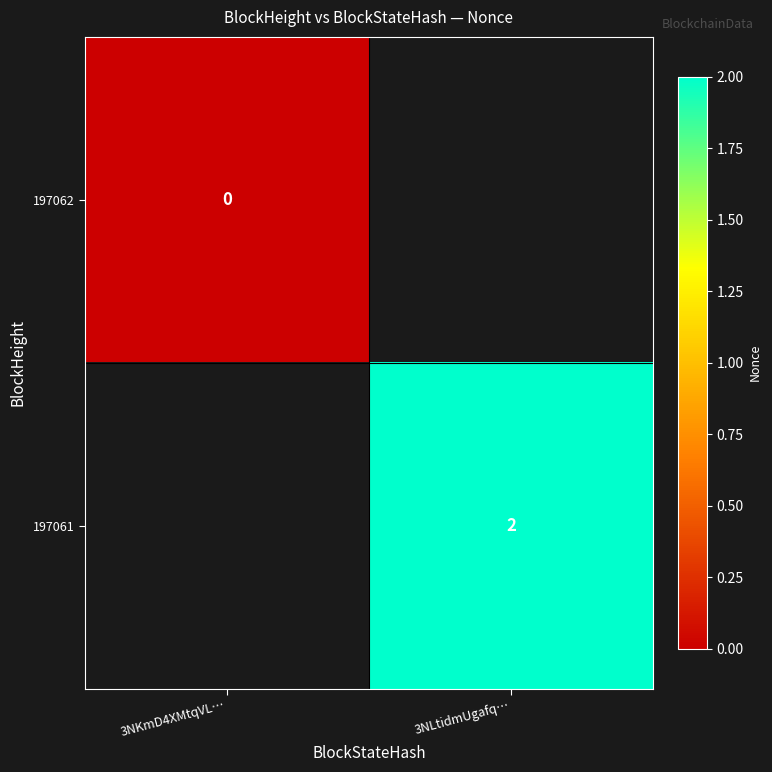

Which series has the widest spread of values?

197062